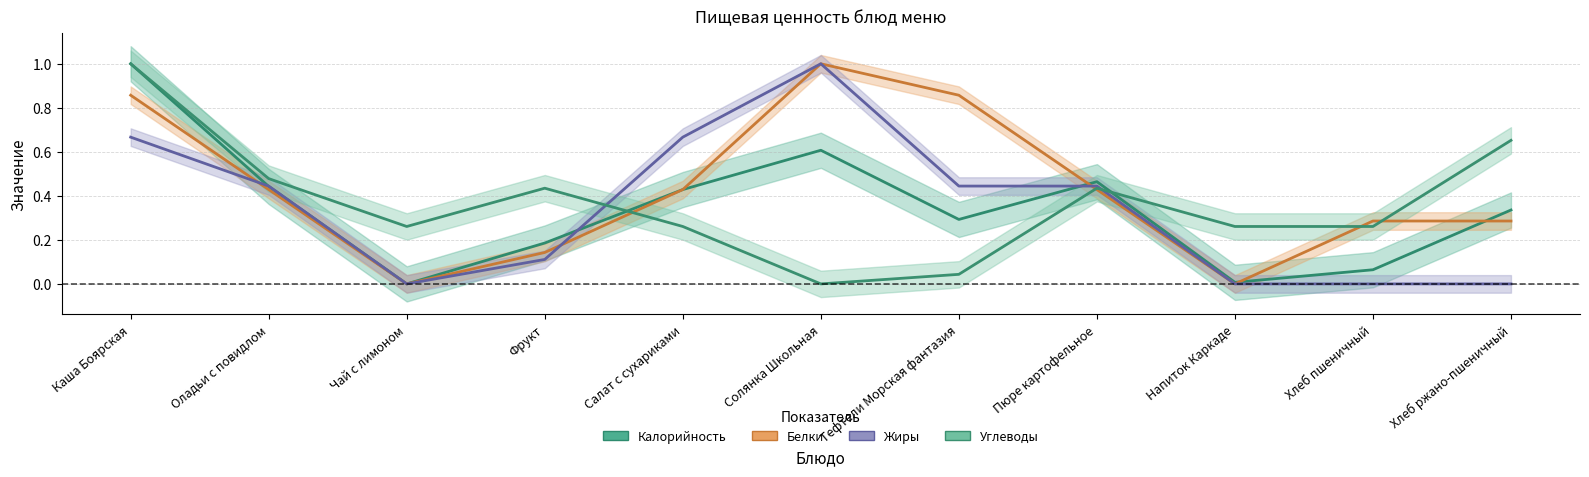

At how many categories does at least one series exceed 0?

11